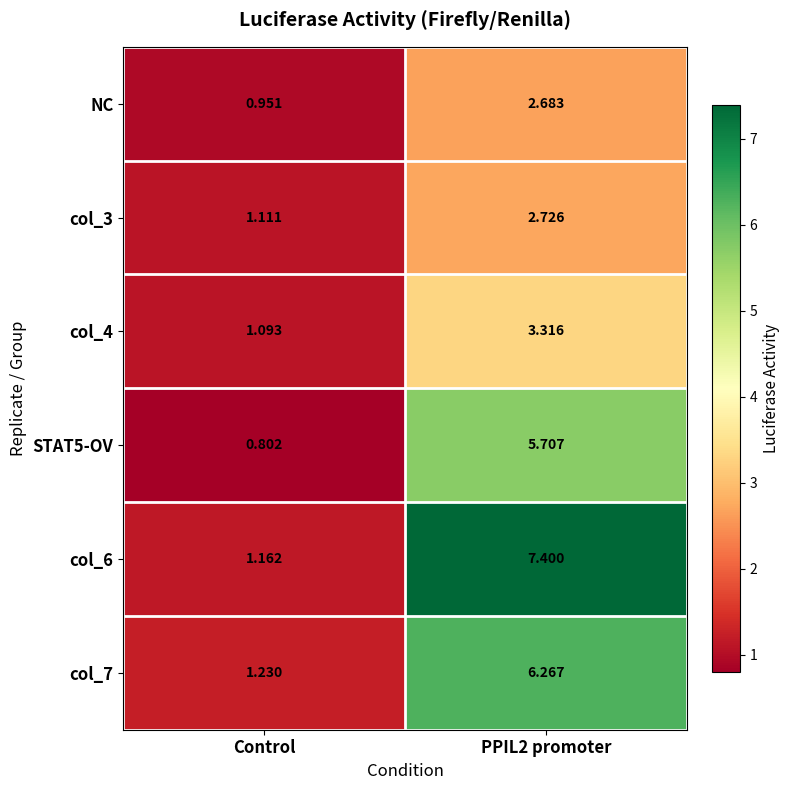

Rank the series at PPIL2 promoter from highest to lowest value.

col_6, col_7, STAT5-OV, col_4, col_3, NC